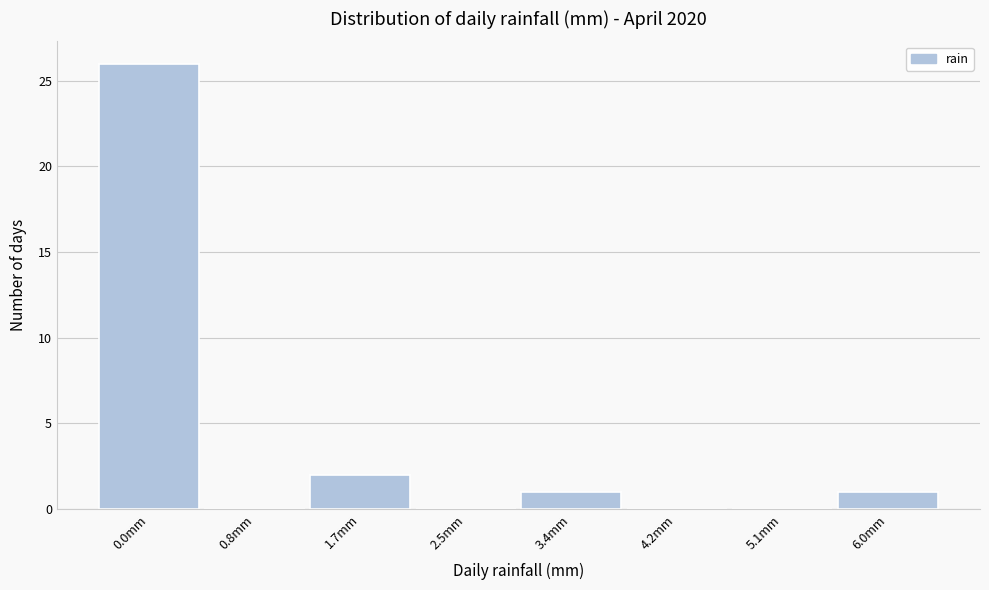

Reading left to right, extract all data points from this chart.

0.0mm=26	0.8mm=0	1.7mm=2	2.5mm=0	3.4mm=1	4.2mm=0	5.1mm=0	6.0mm=1